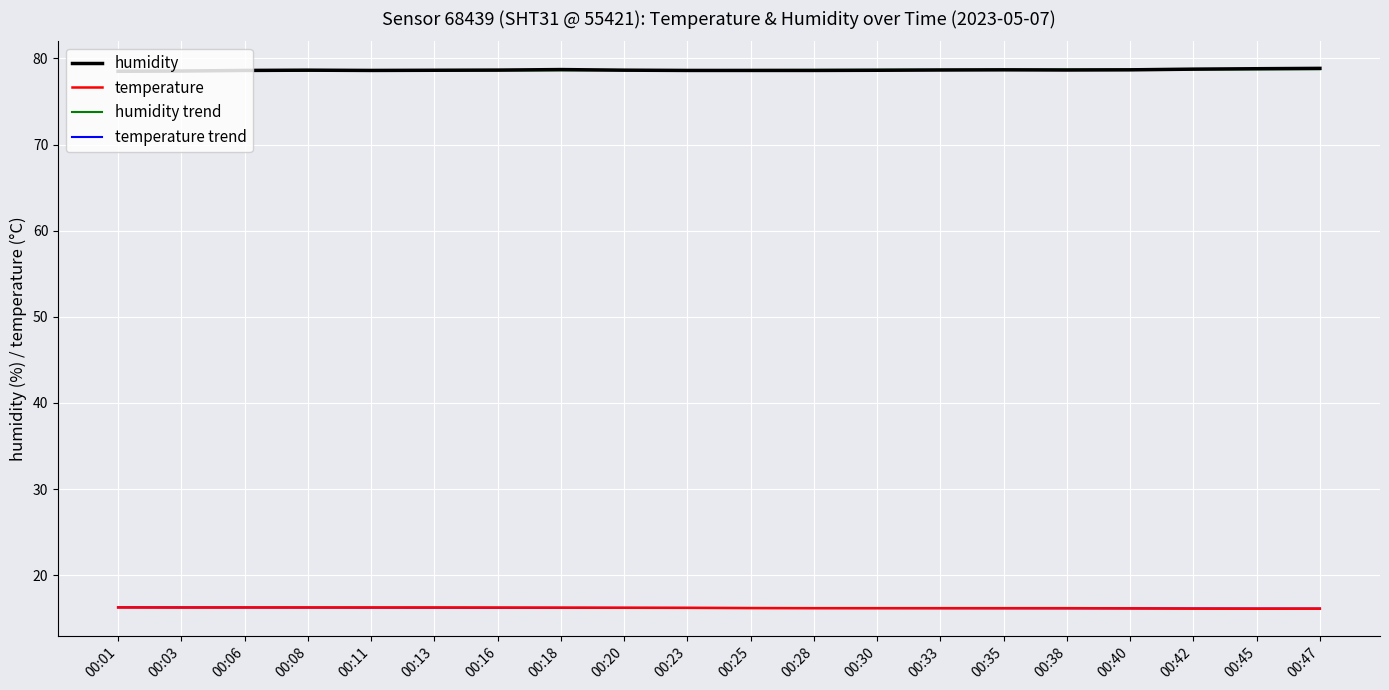

Between which two adjacent categories do temperature trend and temperature first intersect?

00:06 and 00:08